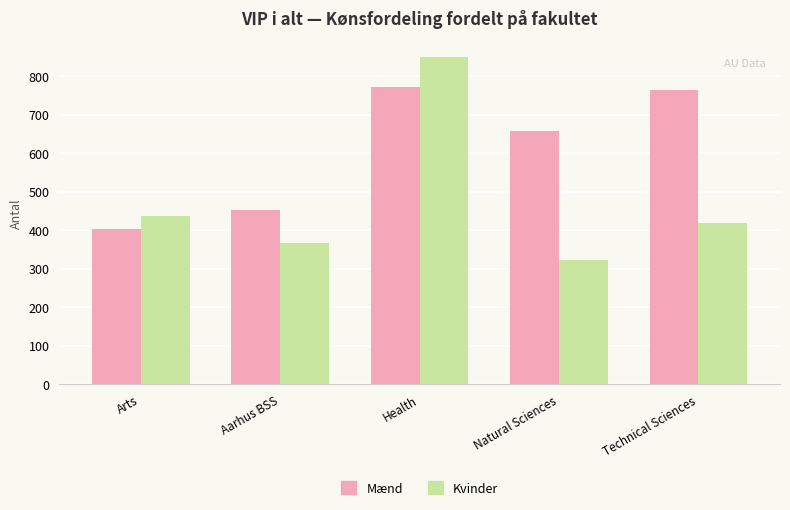

What is the greatest value displayed?

849